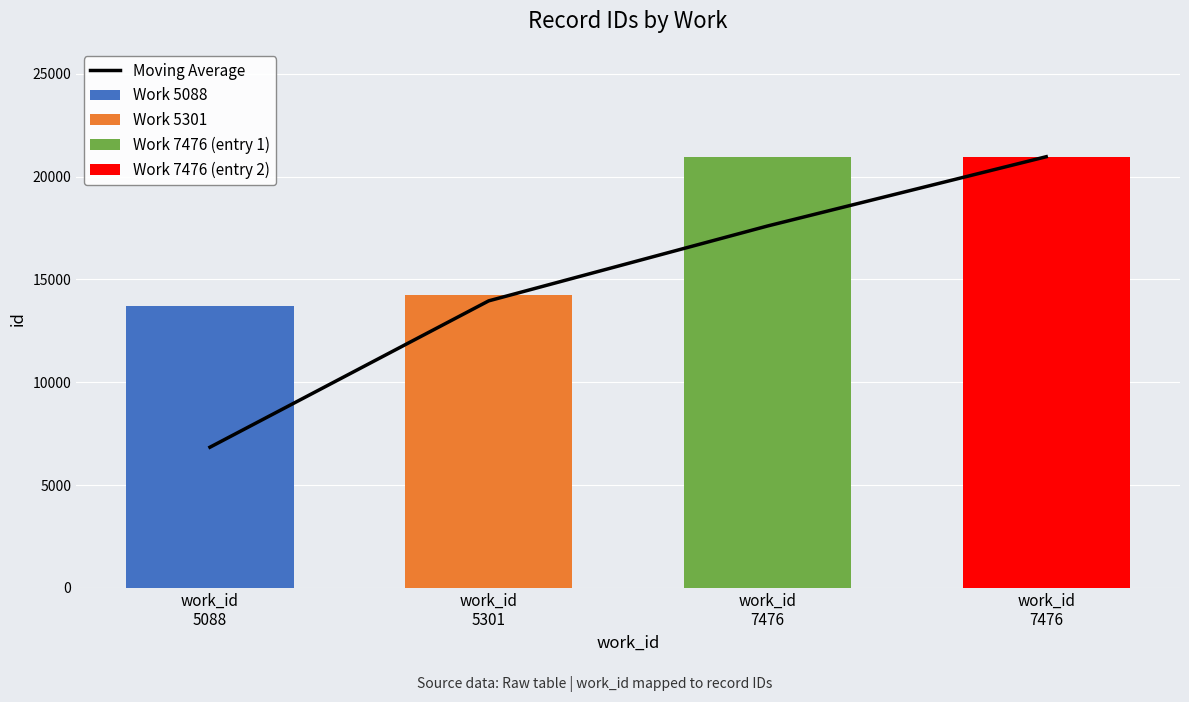

How many values exceed 17599?

1